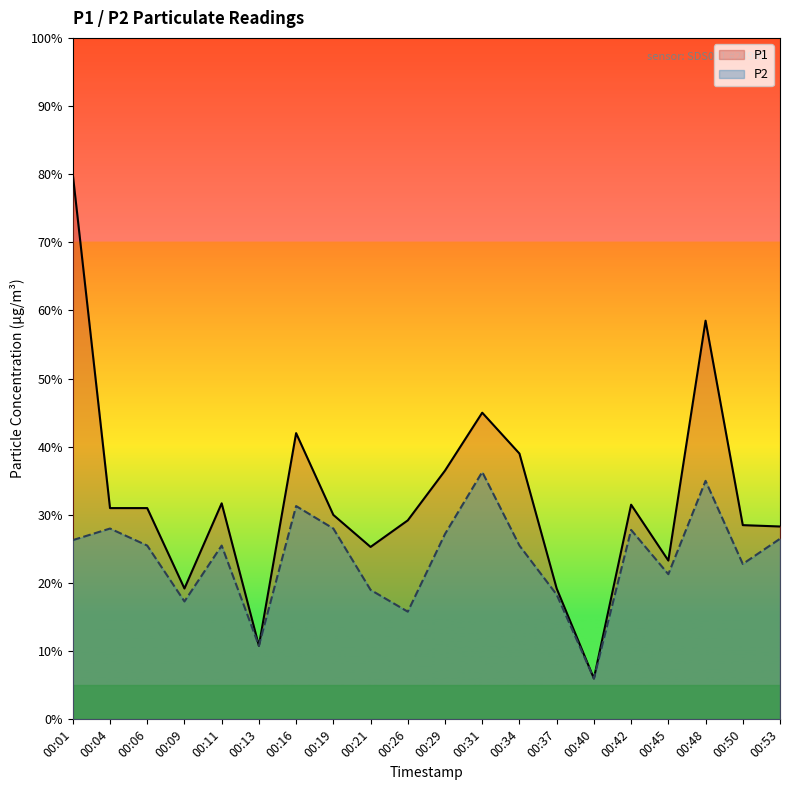

The value of P2 at 00:37 is 2.8. True or false?

False